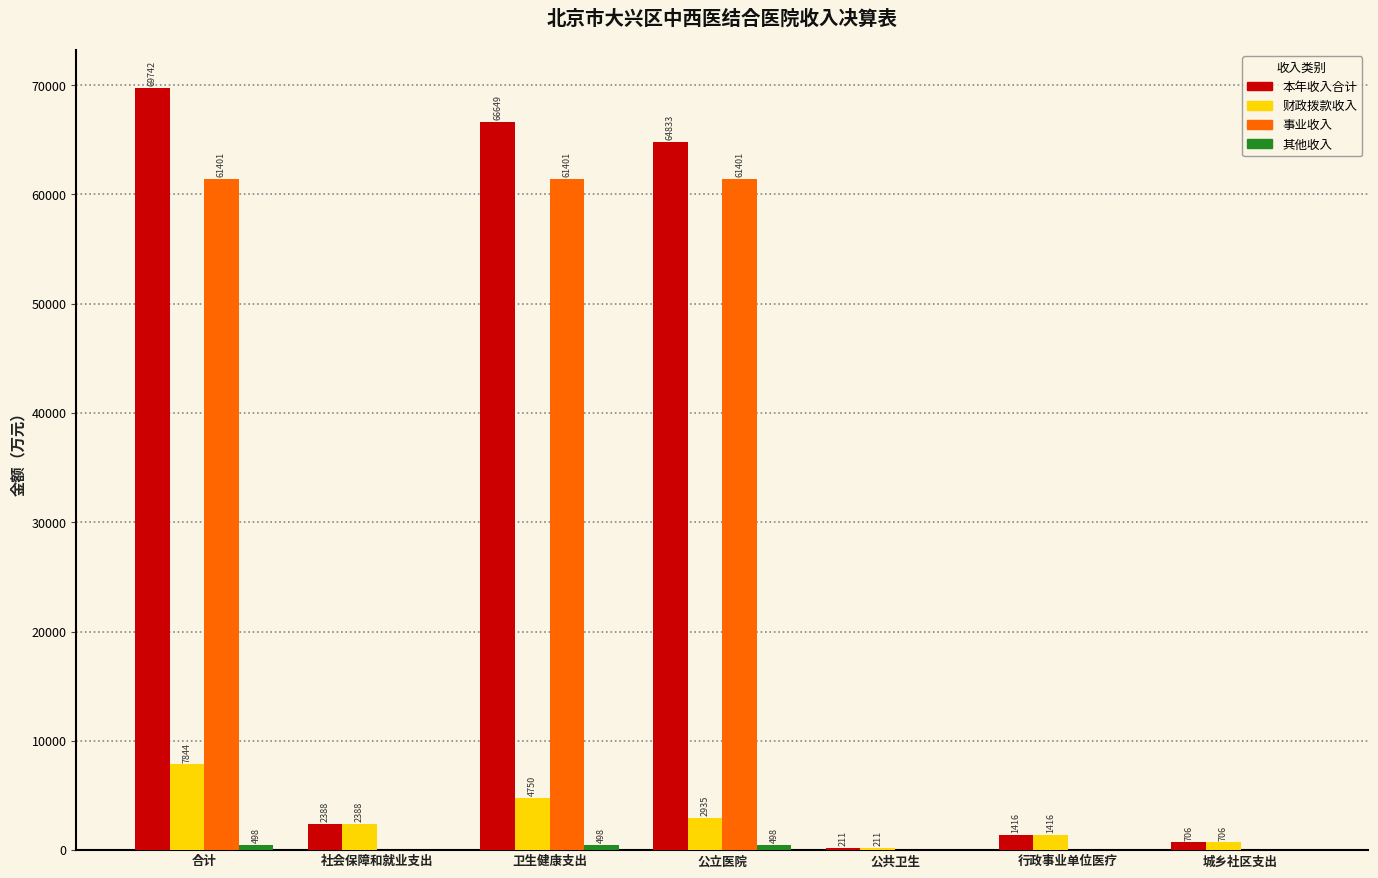

Between 卫生健康支出 and 行政事业单位医疗, which series saw the biggest shift?

本年收入合计